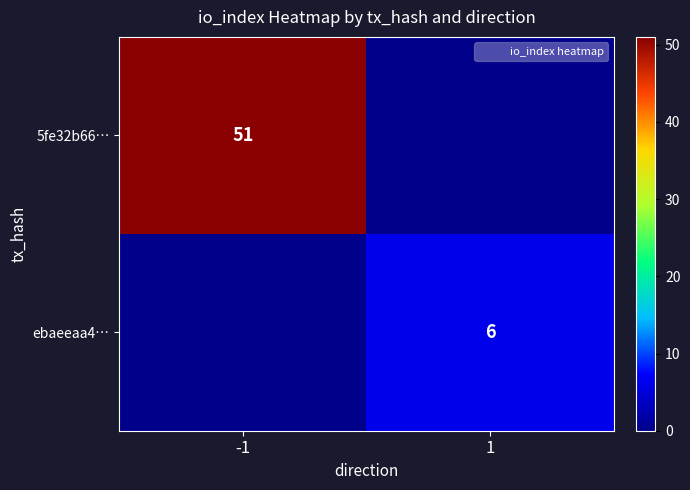

What is the sum of all 5fe32b66… values?

51